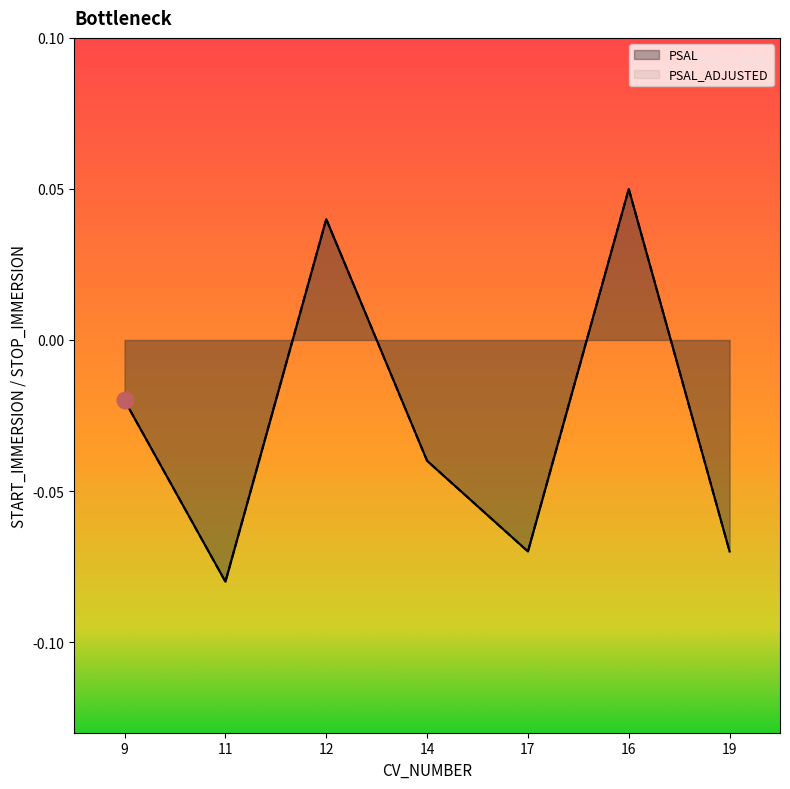

How many values in PSAL are above zero?

2